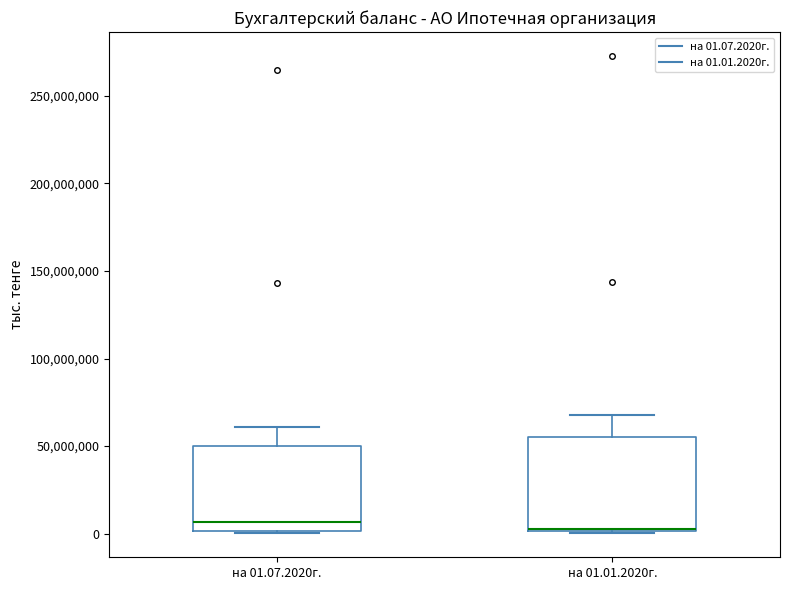

Where is the upper edge of the box for на 01.01.2020г. on the y-axis? The values are not printed on the chart, so give them approximately, as read against the axis.

55000000